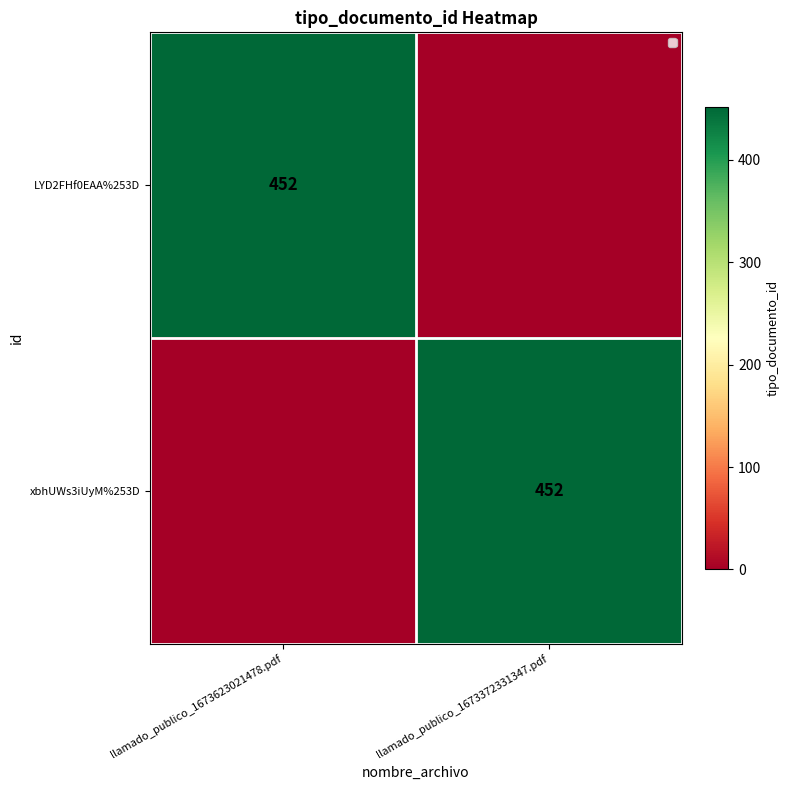

The value of LYD2FHf0EAA%253D at llamado_publico_1673623021478.pdf is 291. True or false?

False